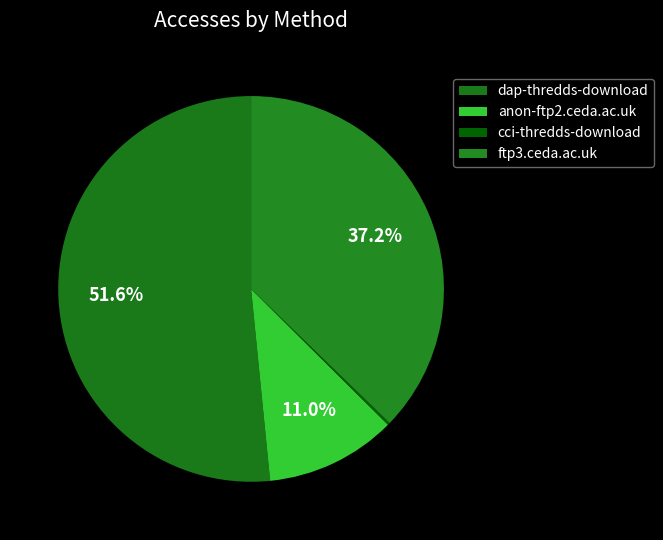

What is the total percentage of anon-ftp2.ceda.ac.uk and dap-thredds-download?

62.6%